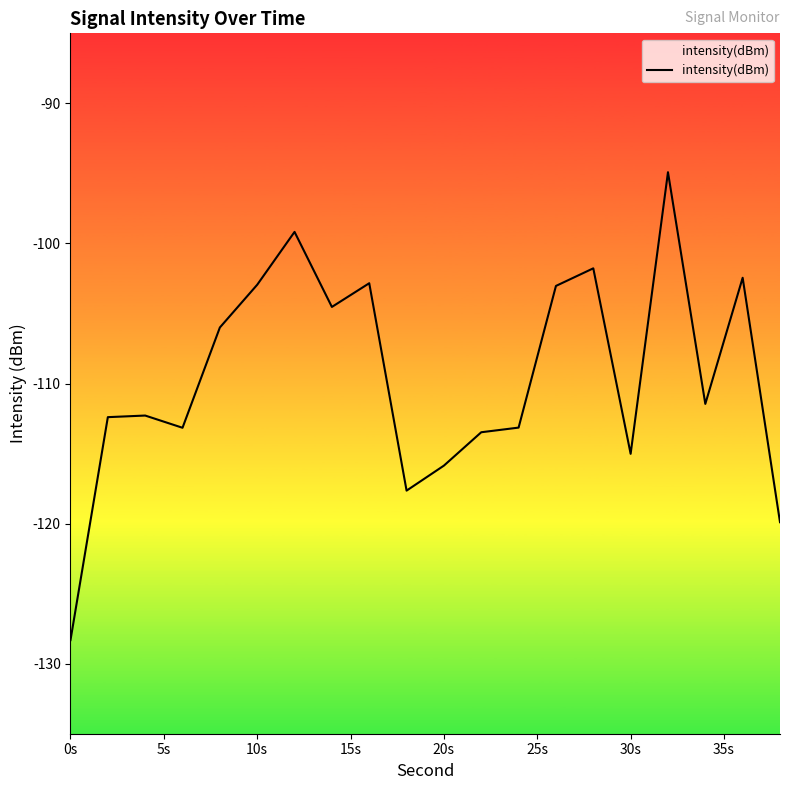

Which label corresponds to the smallest value in the chart?

0s